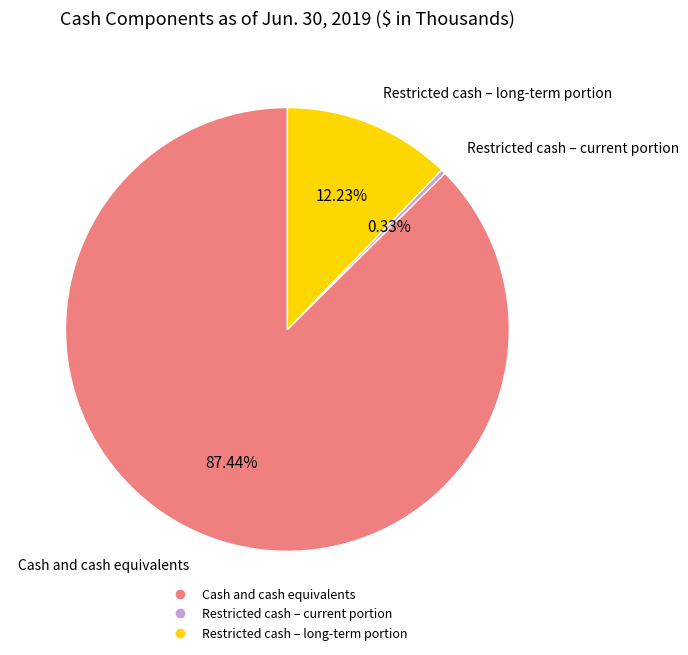

Which slice is the smallest?

Restricted cash – current portion